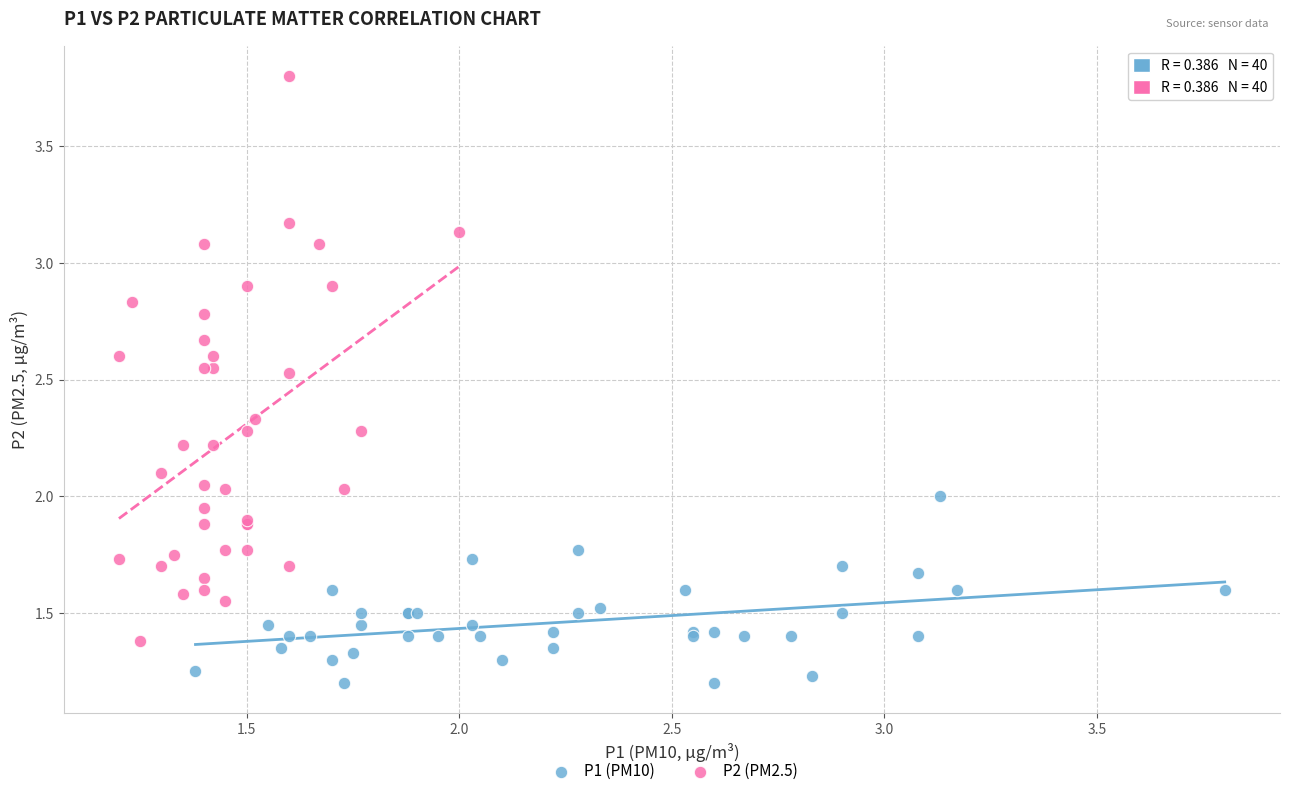

What are all the series names shown in the legend?

P1 (PM10), P2 (PM2.5)